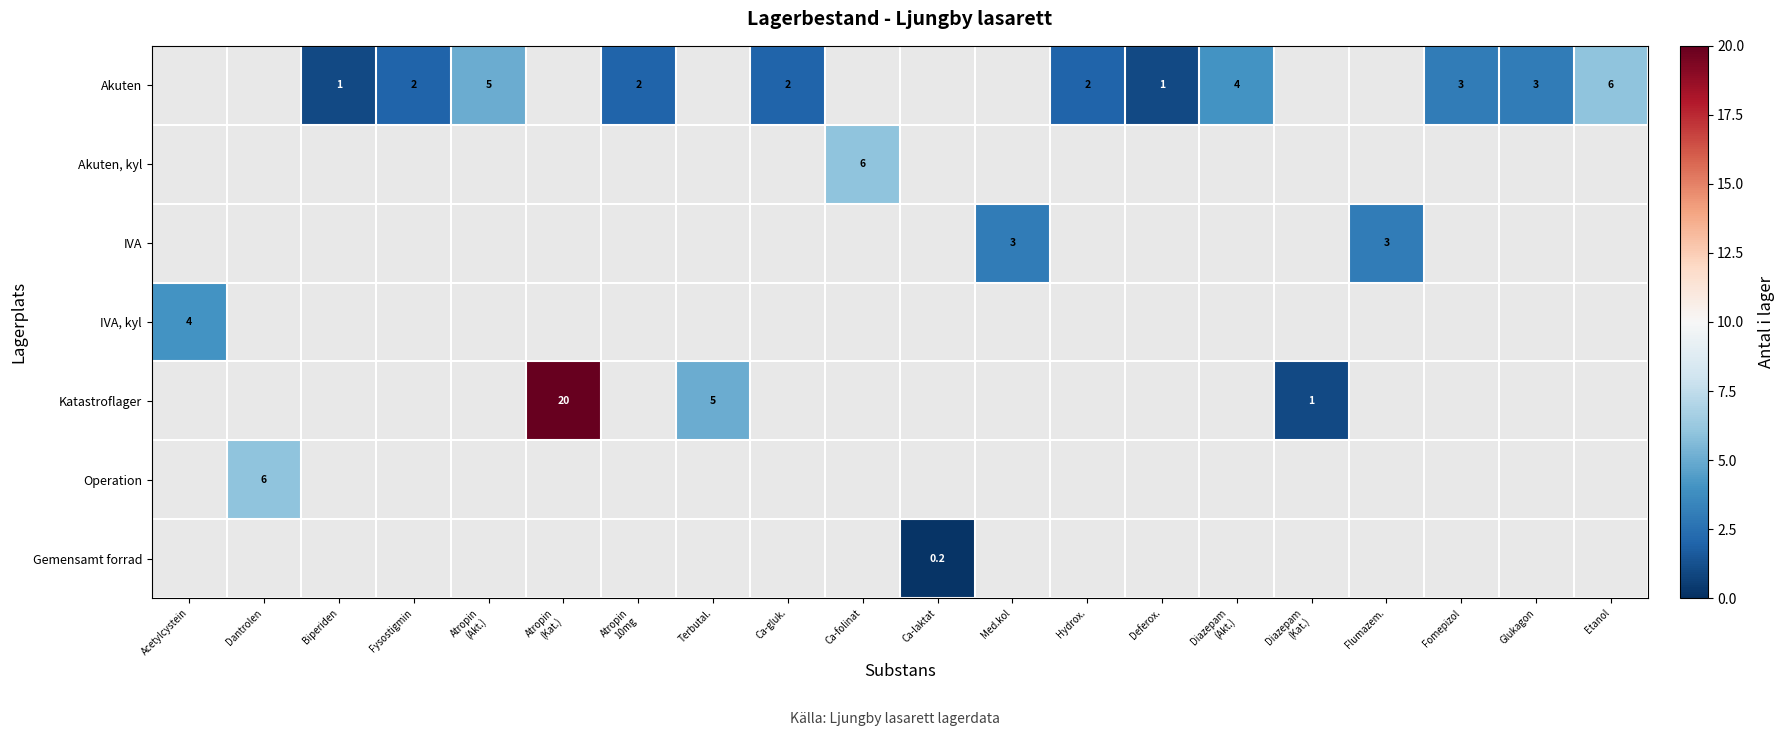

The value of IVA at Med.kol is 3.0. True or false?

True